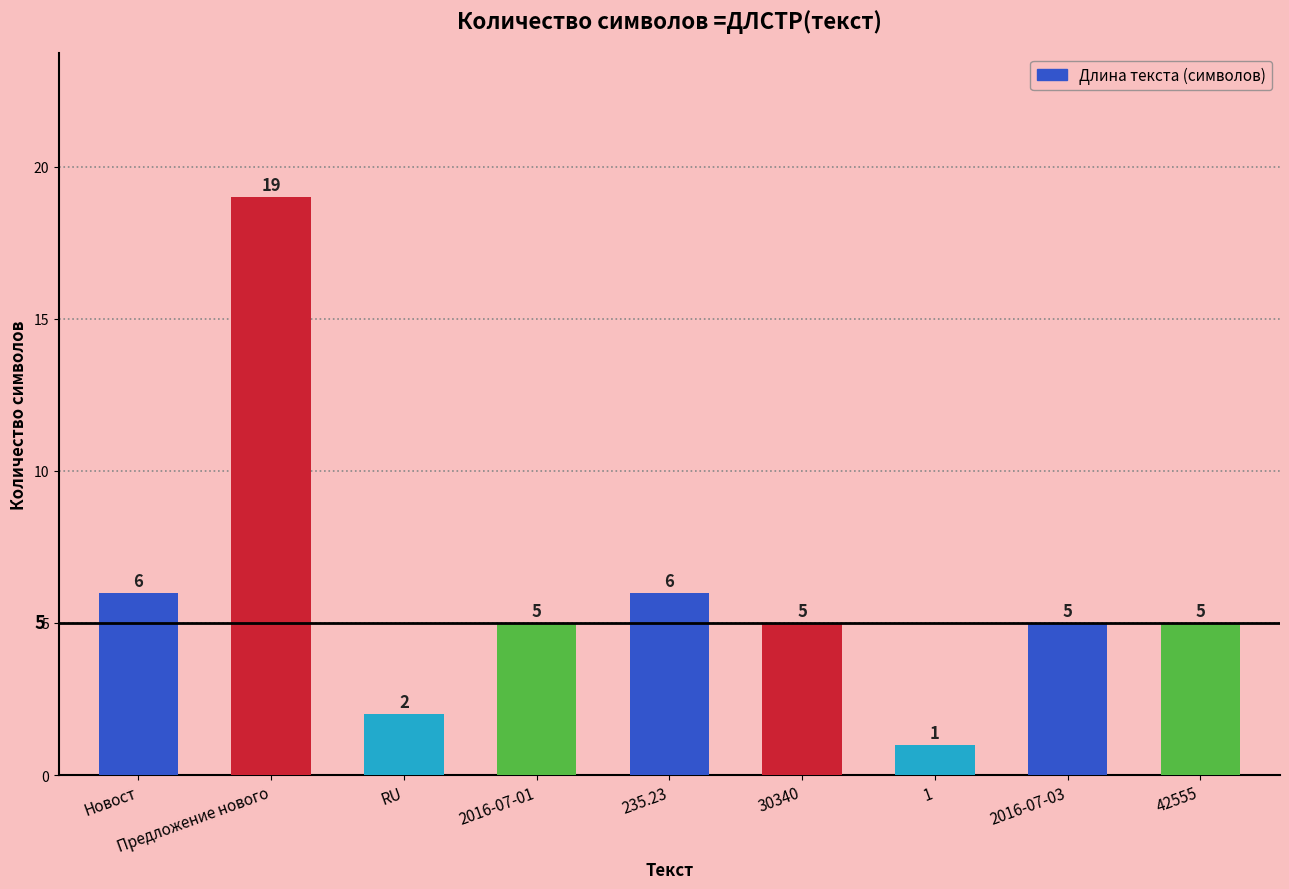

What position from the right is Предложение нового?

8